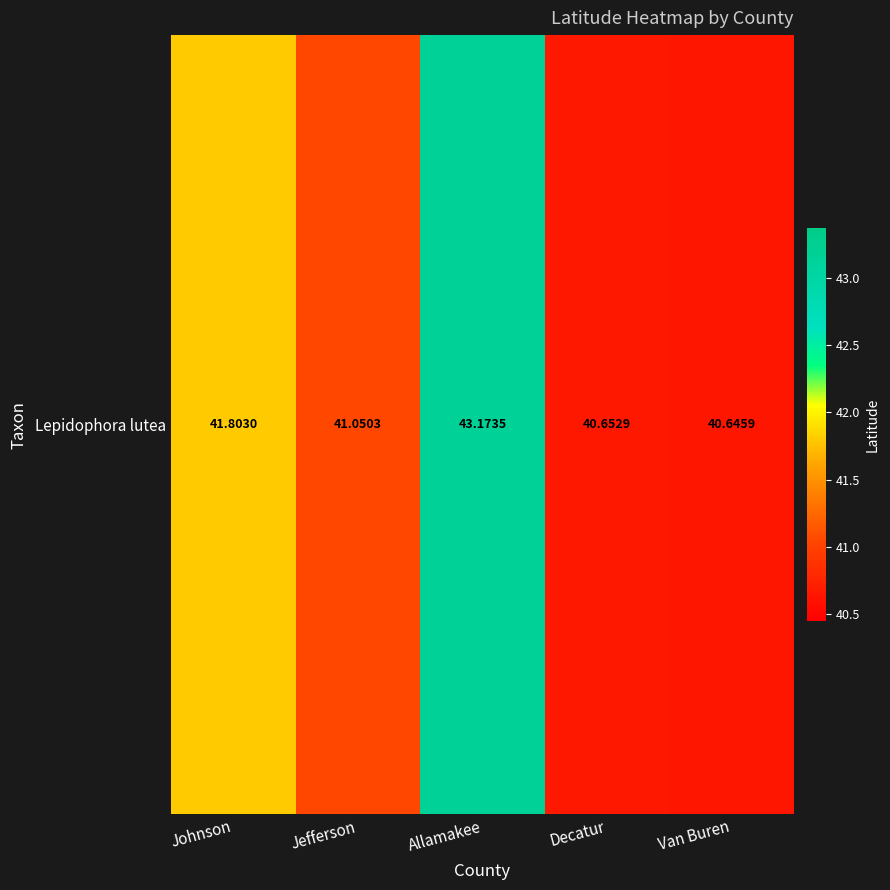

What value does the data have at Decatur?

40.7